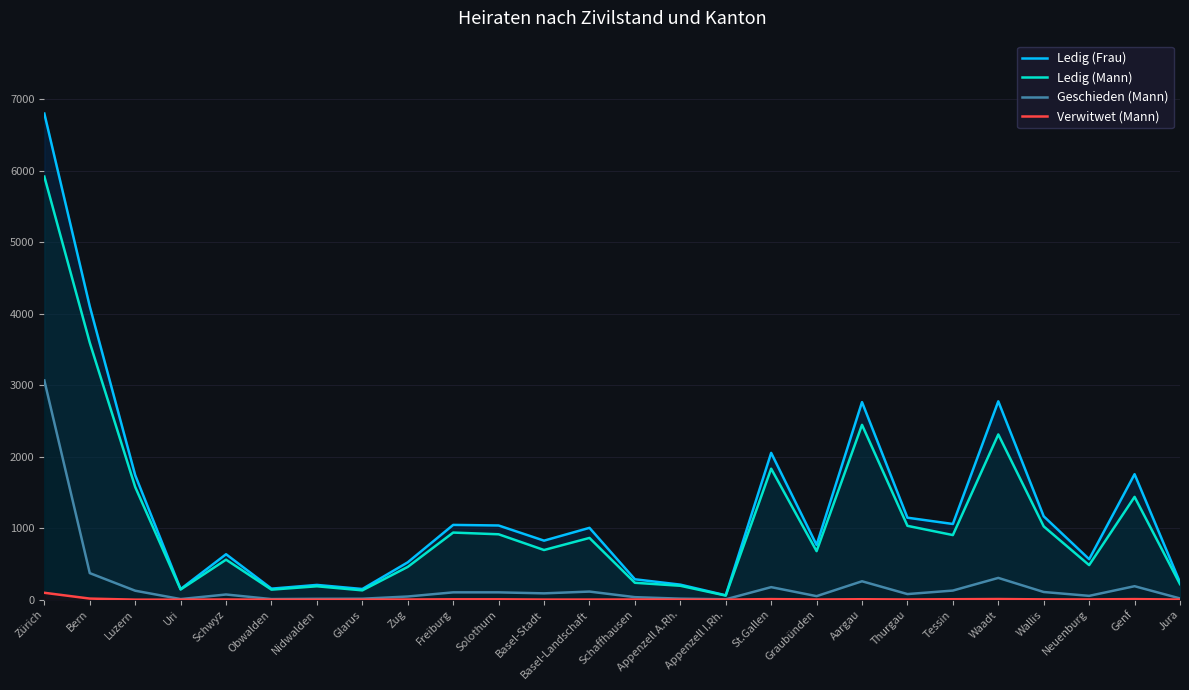

Which series has the largest total across all categories?

Ledig (Frau)